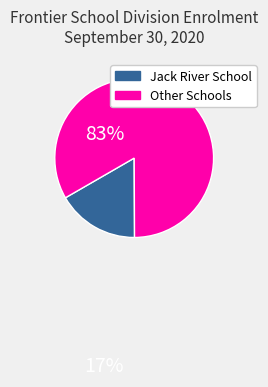

Is there a majority slice in this chart?

Yes